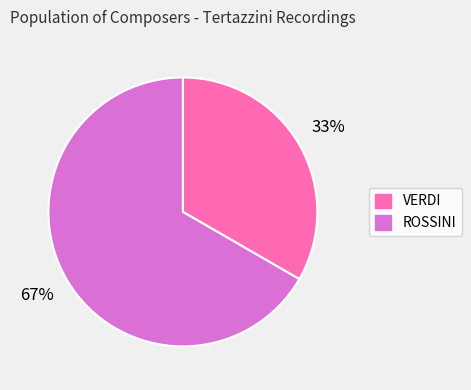

Approximately how many times larger is the value at ROSSINI compared to VERDI?

2.0